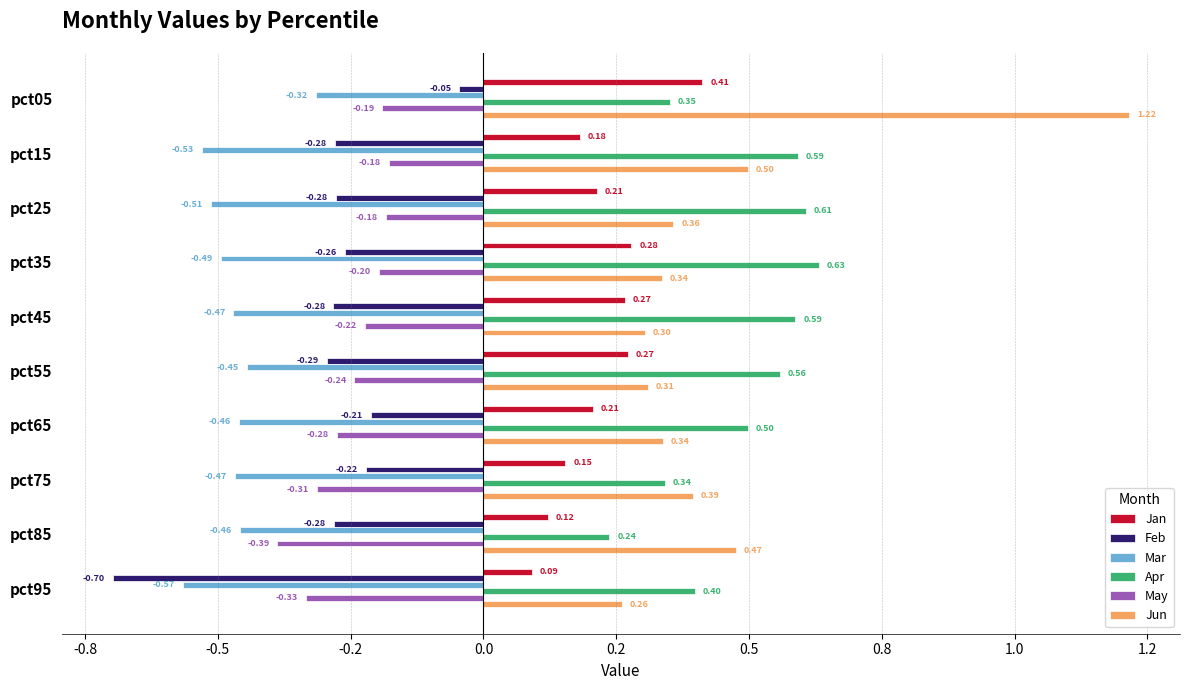

What are all the series names shown in the legend?

Jan, Feb, Mar, Apr, May, Jun